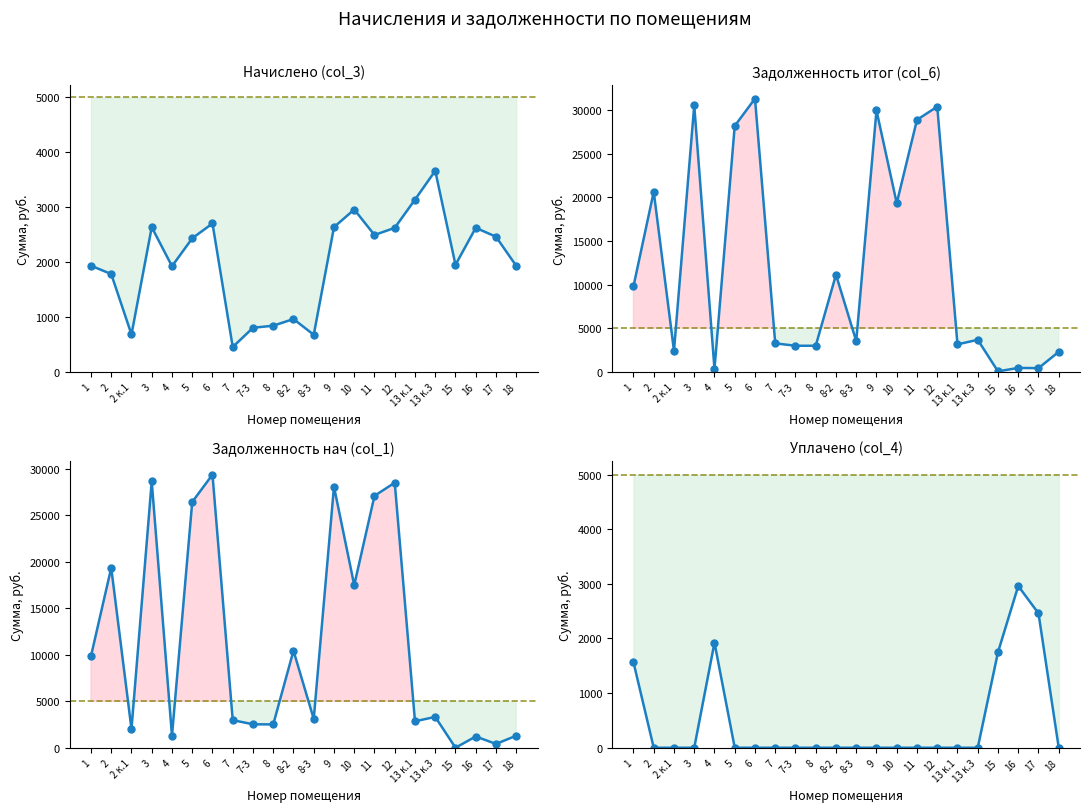

Where is the first local minimum for задолженность нач (col_1)?

2 к.1